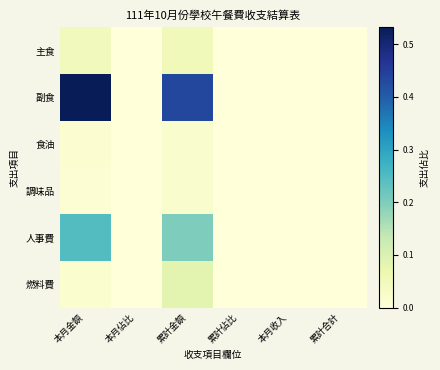

List the series in order of their peak value, highest first.

副食, 人事費, 燃料費, 主食, 調味品, 食油